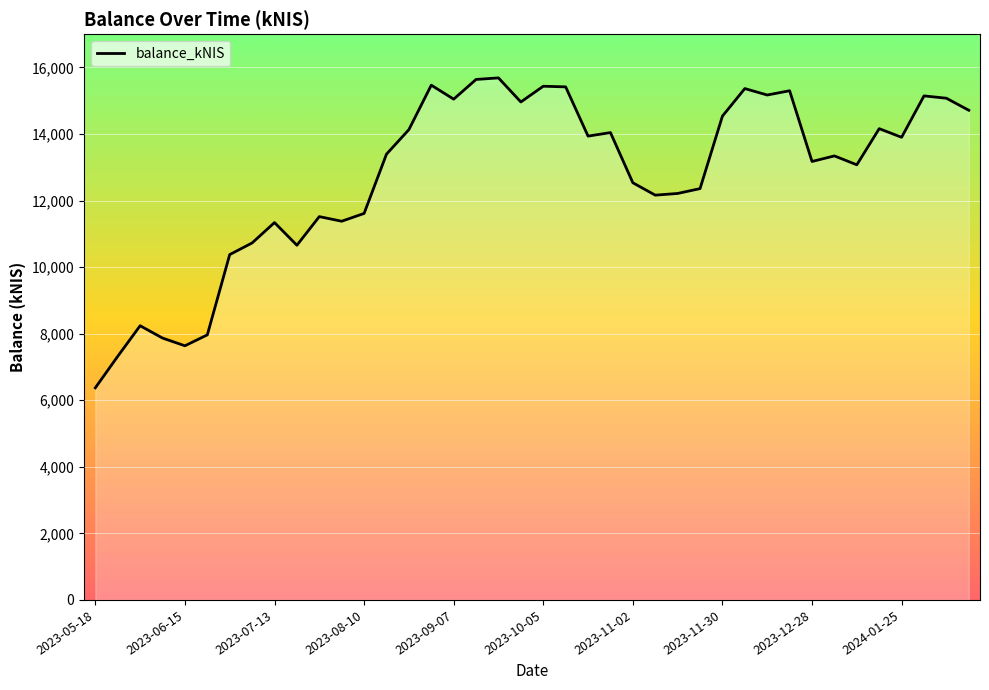

What is the difference between the maximum and minimum values?

9312.2